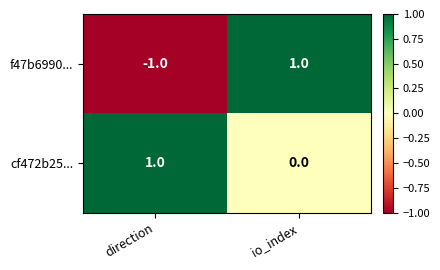

What is the smallest value displayed?

-1